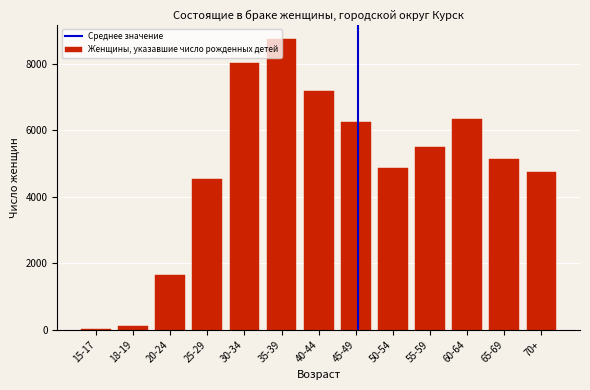

What is the maximum value shown in the chart?

8739